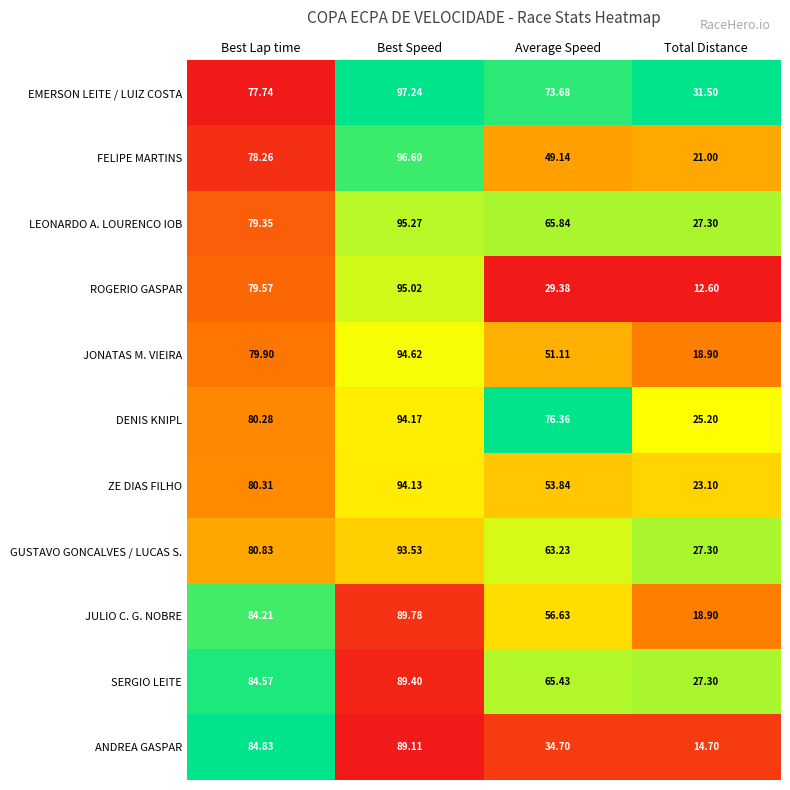

What is the total value across all series at Total Distance?

247.8